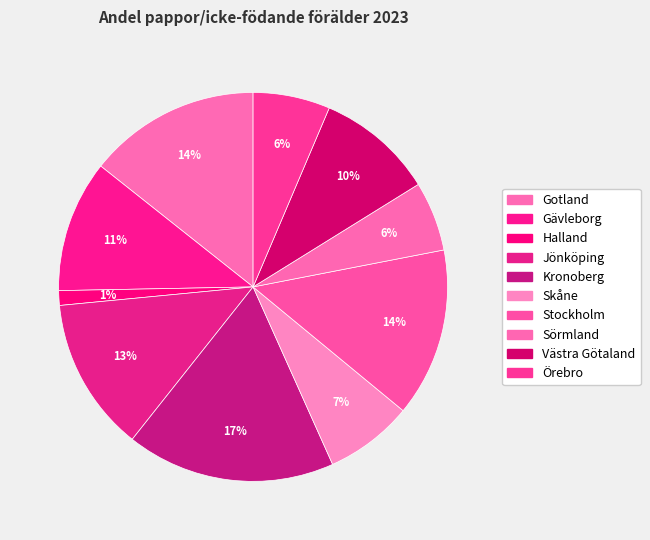

The Sörmland slice represents 6% of the pie. True or false?

True